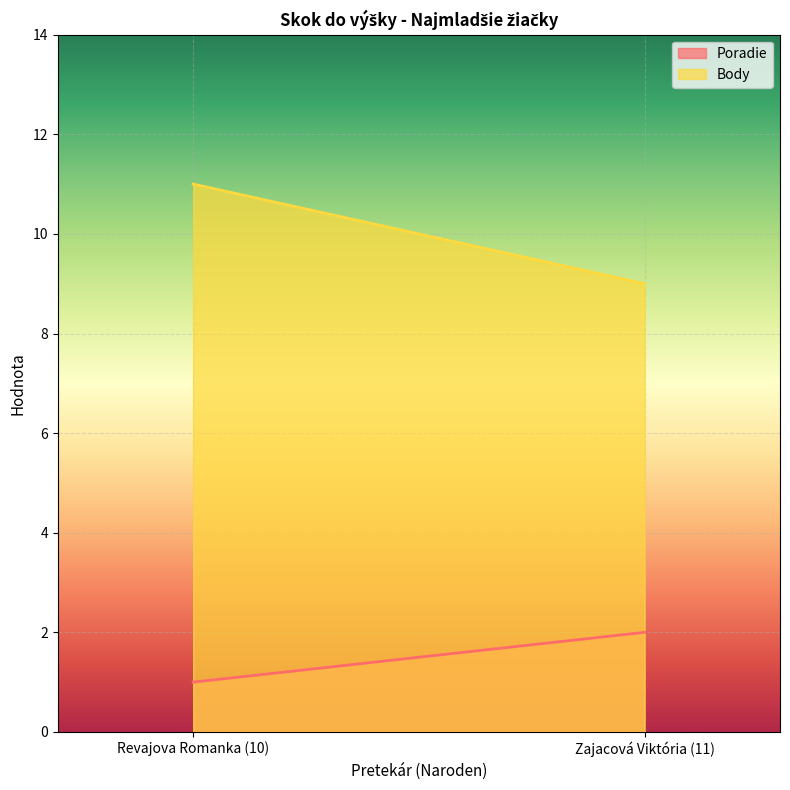

How many lines are shown in the chart?

2